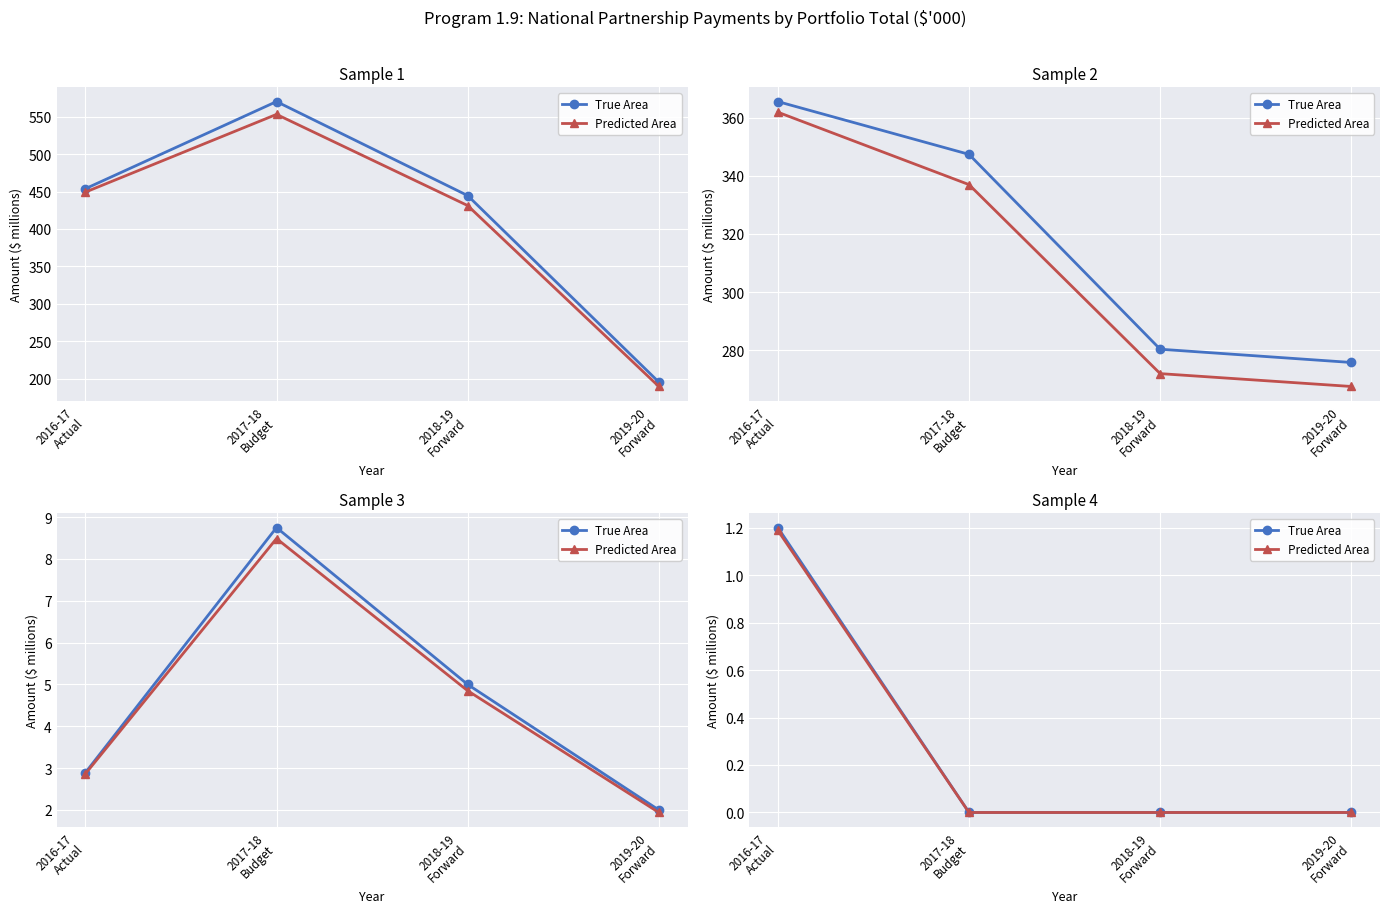

Is it true that True Area equals -0.7 at 2017-18
Budget?

False